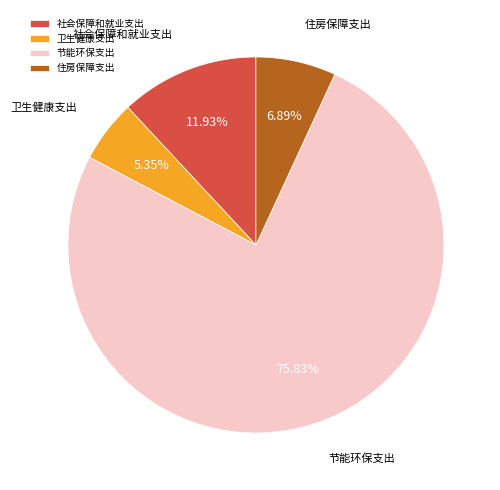

Which slice is the smallest?

卫生健康支出